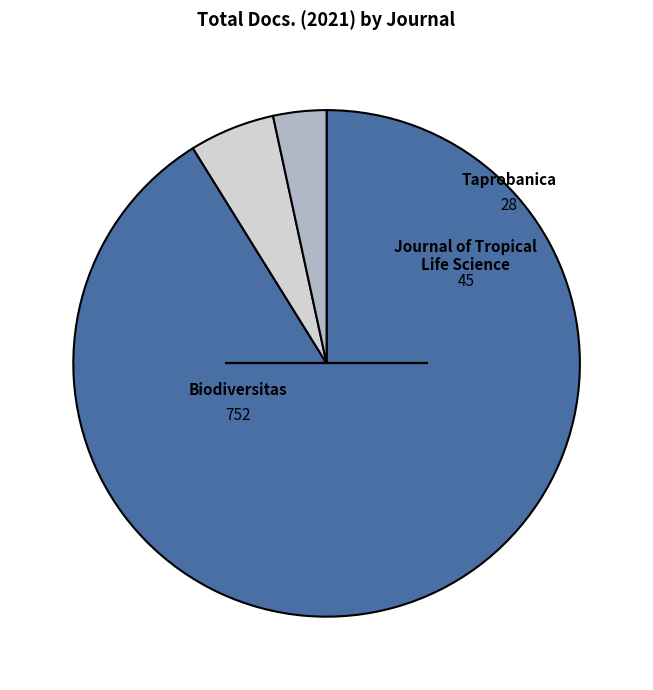

Does any single category account for the majority?

Yes